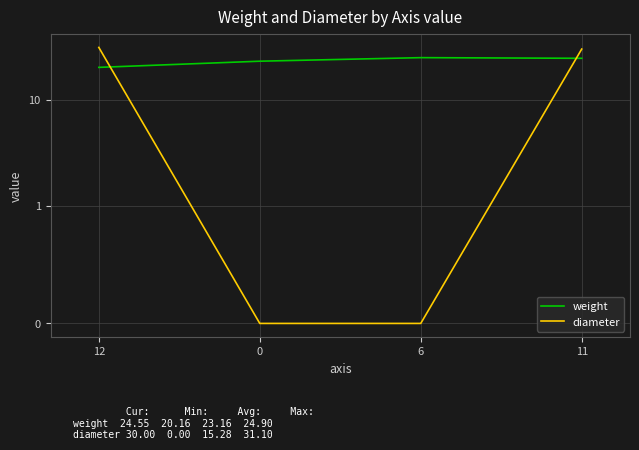

List the series in order of their overall mean, lowest first.

diameter, weight